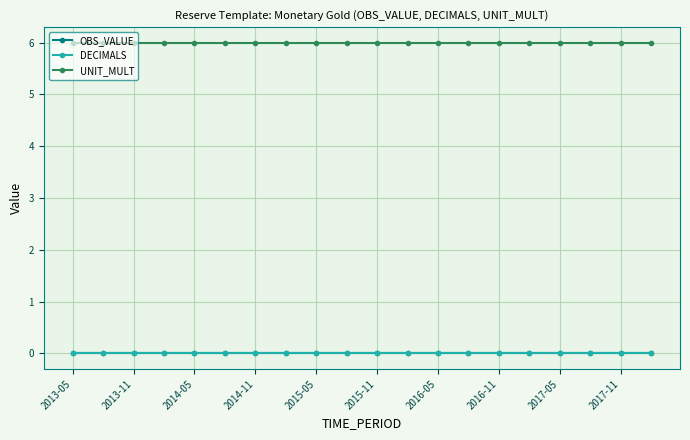

Which series has the widest spread of values?

OBS_VALUE